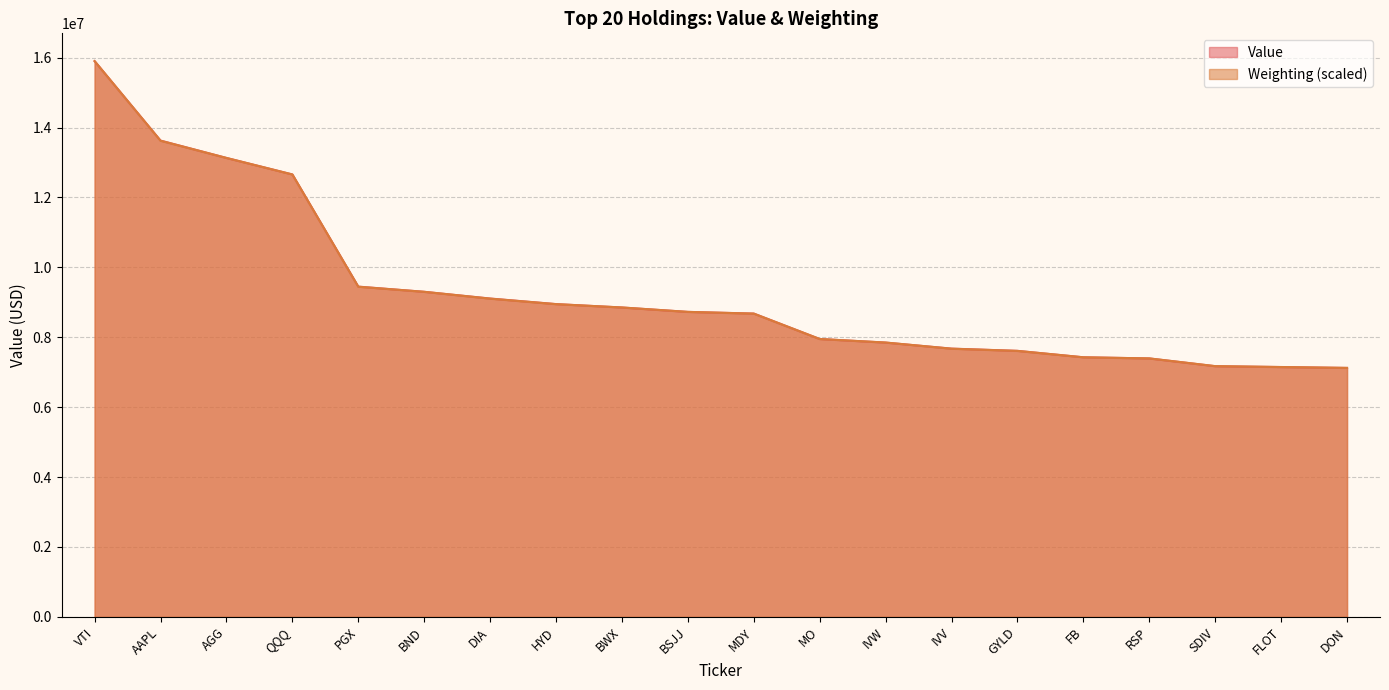

Reading left to right, transcribe all the data shown in this chart.

Value: VTI=15900000.0	AAPL=13627000.0	AGG=13130000.0	QQQ=12658000.0	PGX=9449000.0	BND=9300000.0	DIA=9108000.0	HYD=8949000.0	BWX=8851000.0	BSJJ=8725000.0	MDY=8678000.0	MO=7950000.0	IVW=7847000.0	IVV=7675000.0	GYLD=7611000.0	FB=7427000.0	RSP=7394000.0	SDIV=7172000.0	FLOT=7147000.0	DON=7122000.0
Weighting: VTI=15900000.0	AAPL=13622261.9	AGG=13130119.0	QQQ=12656904.8	PGX=9445357.1	BND=9300238.1	DIA=9104642.9	HYD=8946904.8	BWX=8852261.9	BSJJ=8726071.4	MDY=8675595.2	MO=7950000.0	IVW=7849047.6	IVV=7672381.0	GYLD=7609285.7	FB=7426309.5	RSP=7394761.9	SDIV=7173928.6	FLOT=7148690.5	DON=7123452.4